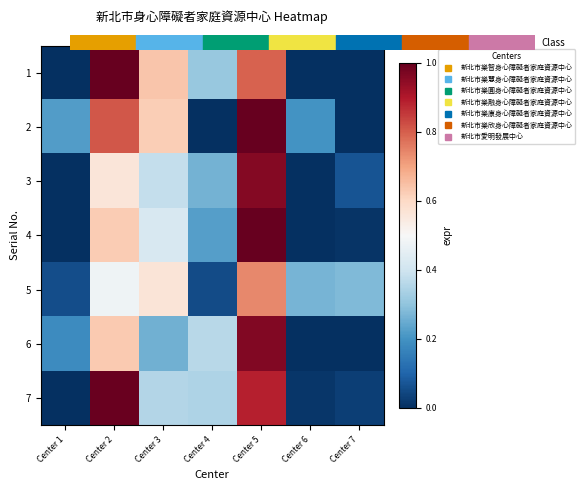

Reading left to right, transcribe all the data shown in this chart.

1: Center 1=0.0	Center 2=1.0	Center 3=0.6	Center 4=0.3	Center 5=0.8	Center 6=0.0	Center 7=0.0
2: Center 1=0.2	Center 2=0.8	Center 3=0.6	Center 4=0.0	Center 5=1.0	Center 6=0.2	Center 7=0.0
3: Center 1=0.0	Center 2=0.6	Center 3=0.4	Center 4=0.3	Center 5=1.0	Center 6=0.0	Center 7=0.1
4: Center 1=0.0	Center 2=0.6	Center 3=0.4	Center 4=0.2	Center 5=1.0	Center 6=0.0	Center 7=0.0
5: Center 1=0.1	Center 2=0.5	Center 3=0.6	Center 4=0.1	Center 5=0.7	Center 6=0.3	Center 7=0.3
6: Center 1=0.2	Center 2=0.6	Center 3=0.3	Center 4=0.4	Center 5=1.0	Center 6=0.0	Center 7=0.0
7: Center 1=0.0	Center 2=1.0	Center 3=0.4	Center 4=0.3	Center 5=0.9	Center 6=0.0	Center 7=0.0